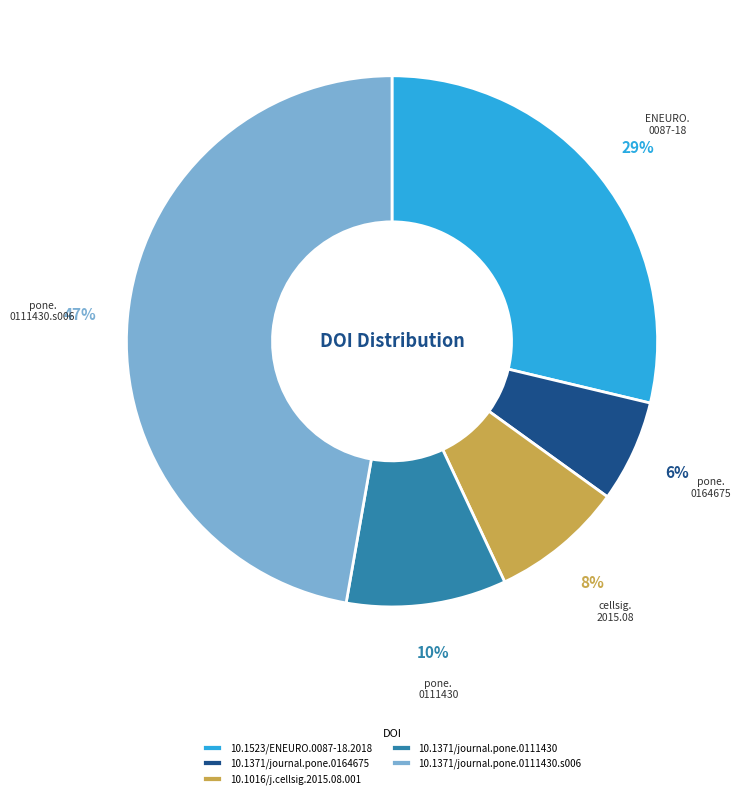

Do 10.1523/ENEURO.0087-18.2018 and 10.1371/journal.pone.0111430.s006 together represent more than half of the pie?

Yes